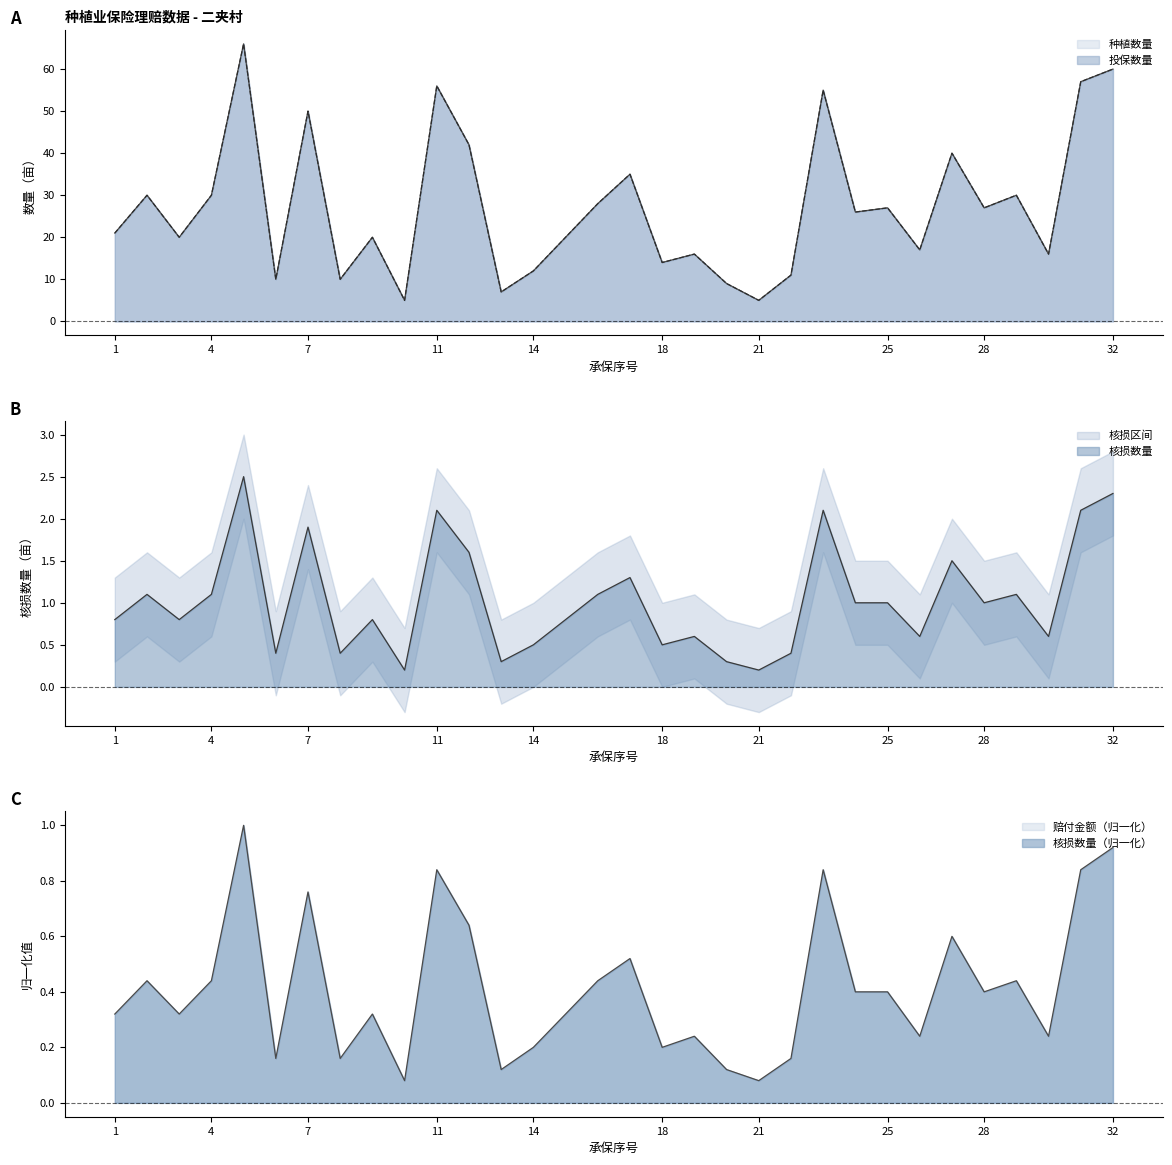

How many data points does each series have?

32